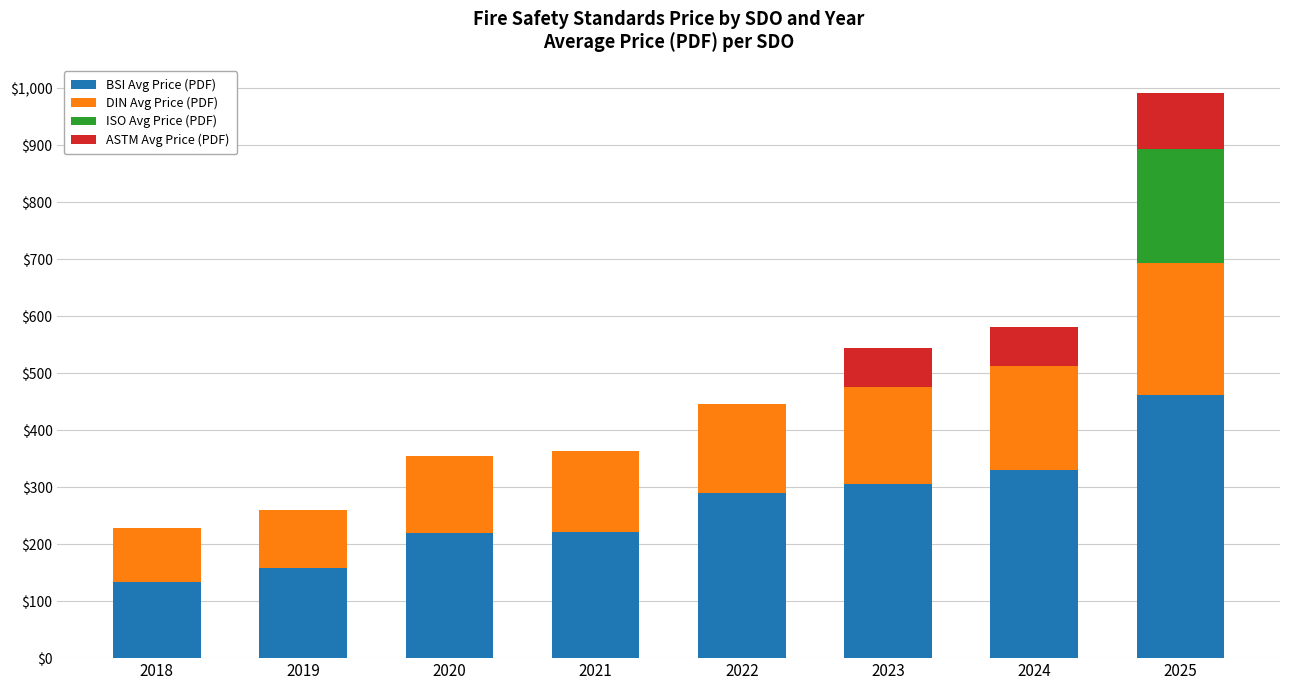

At which category is the sum across all series the highest?

2025